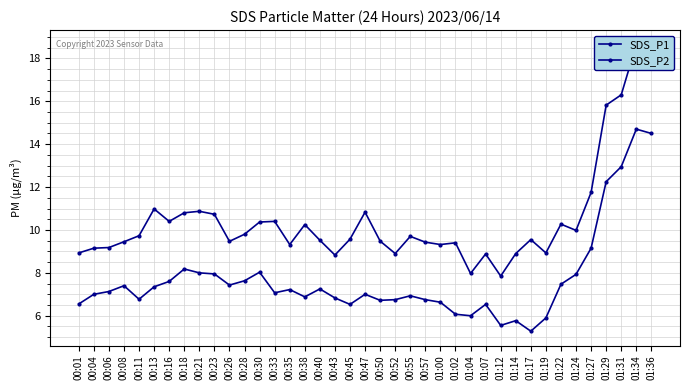

Which has a higher value, 01:14 or 00:16?

00:16